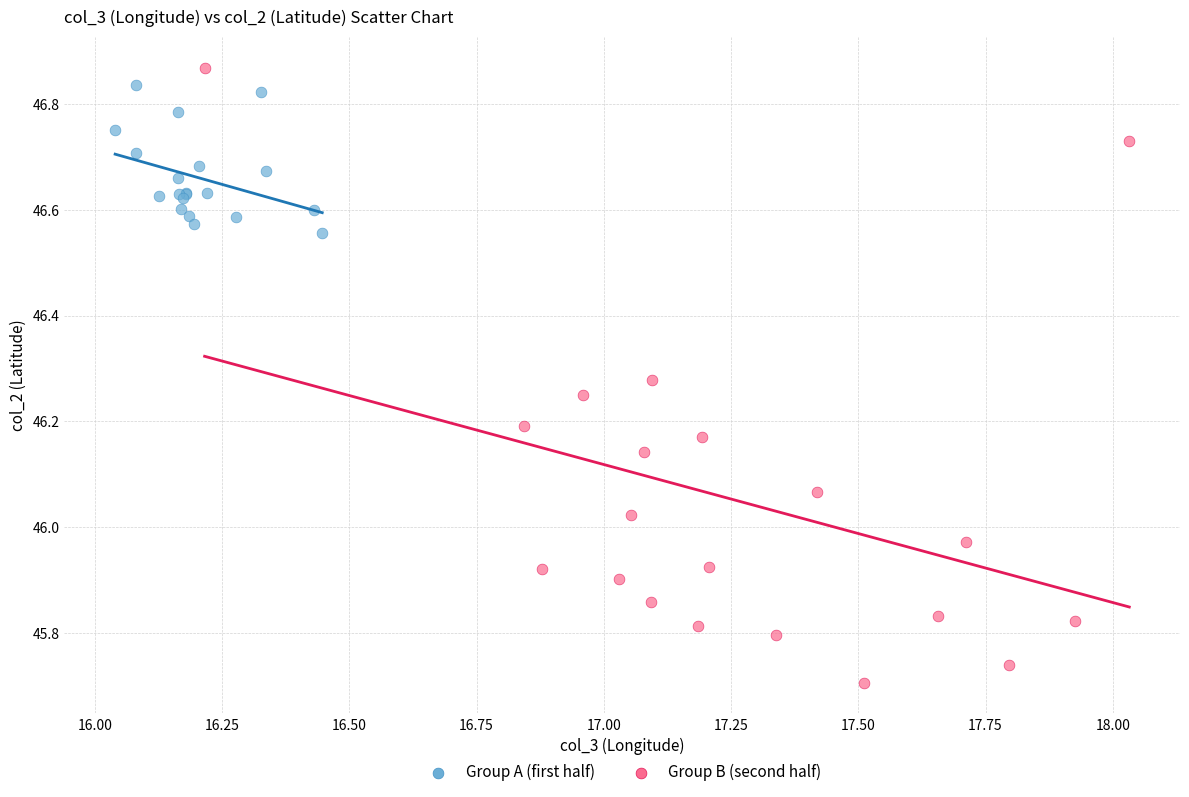

What are all the series names shown in the legend?

Group A (first half), Group B (second half)